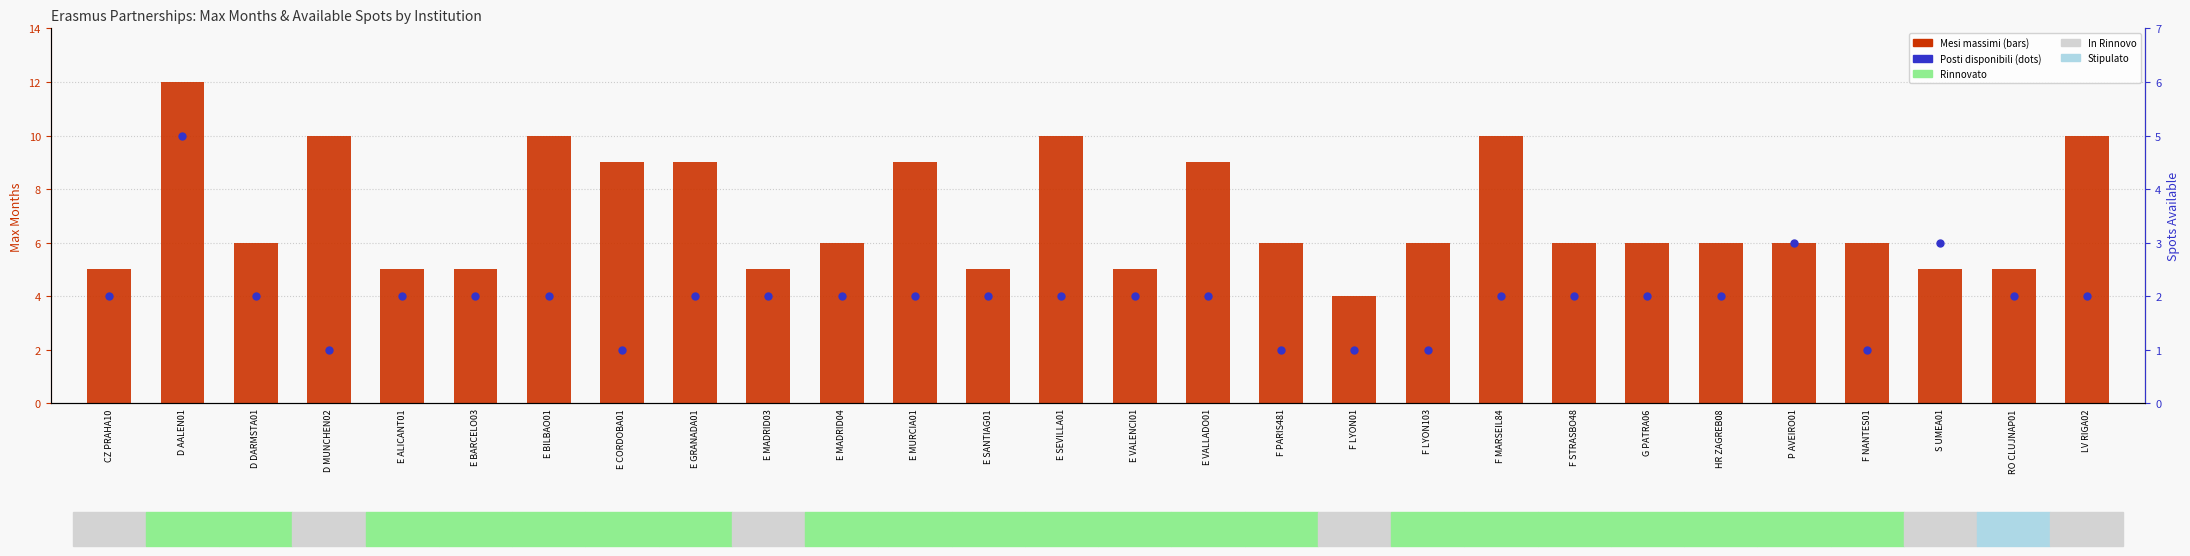

Which series has the largest total across all categories?

Mesi massimi